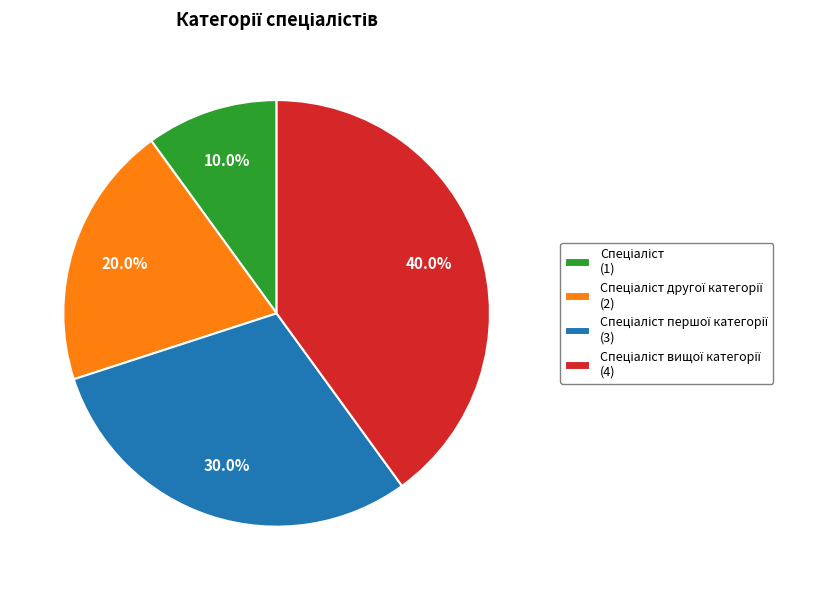

Does any single category account for the majority?

No